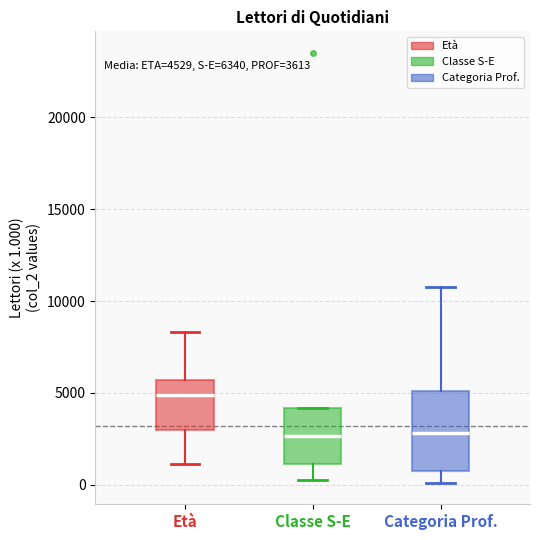

Which box has the highest median line?

Età